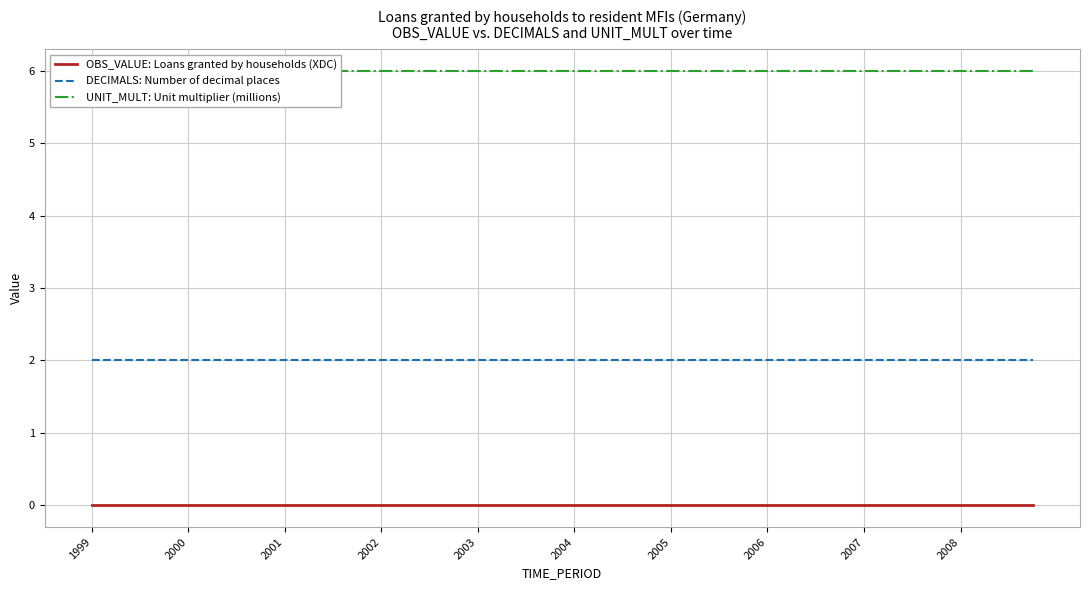

Which series has the widest spread of values?

OBS_VALUE: Loans granted by households (XDC)